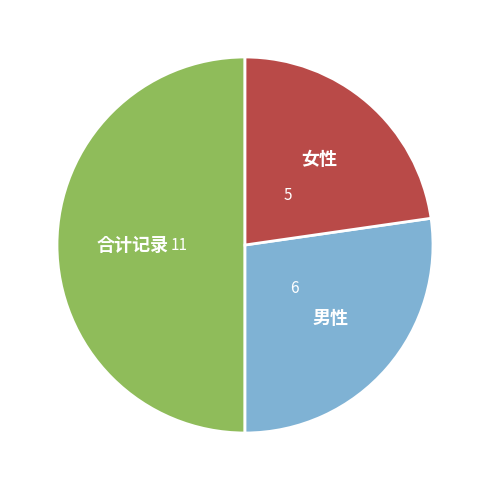

Count the number of slices in the pie.

3